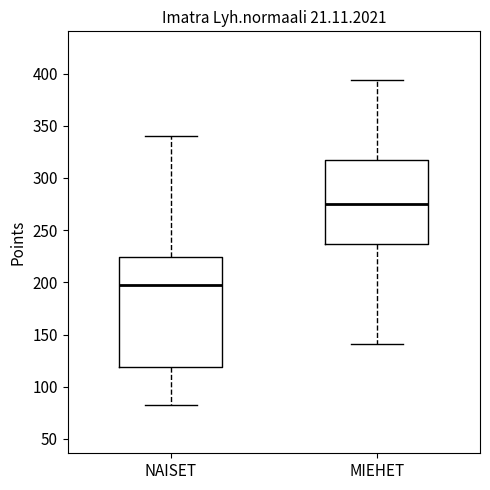

Which box has the lowest median line?

NAISET